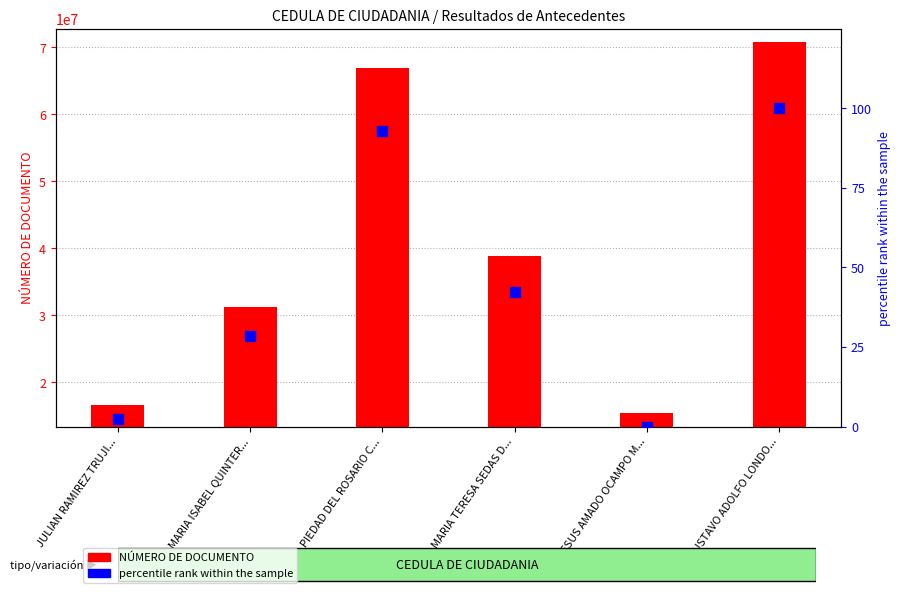

Which series reaches the minimum Y coordinate?

percentile rank within the sample